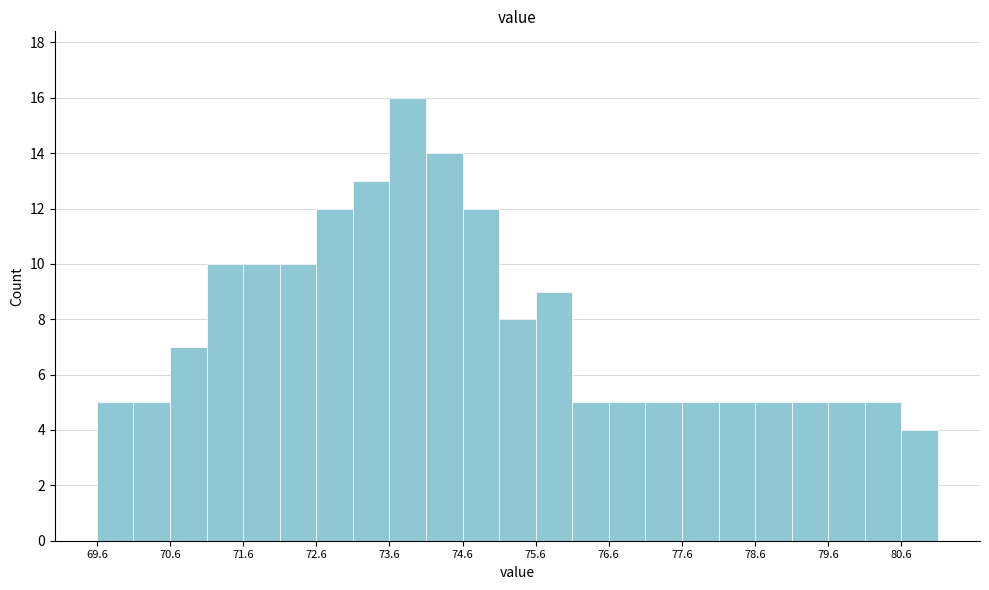

How tall is the bar that spans 73.6 to 74.1 on the x-axis? The values are not printed on the chart, so give them approximately, as read against the axis.

16